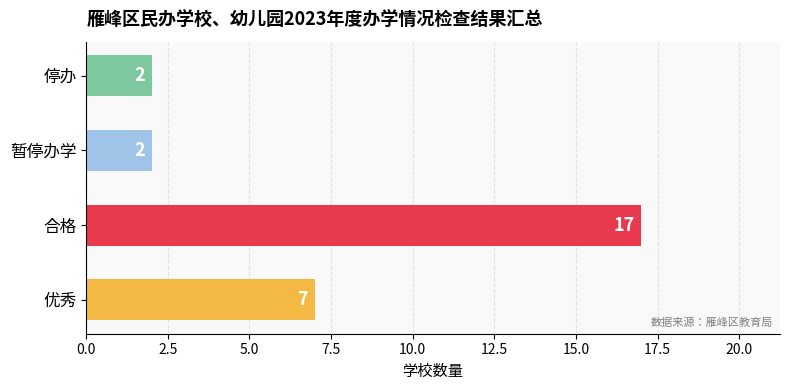

Reading bottom to top, transcribe all the data shown in this chart.

优秀=7	合格=17	暂停办学=2	停办=2